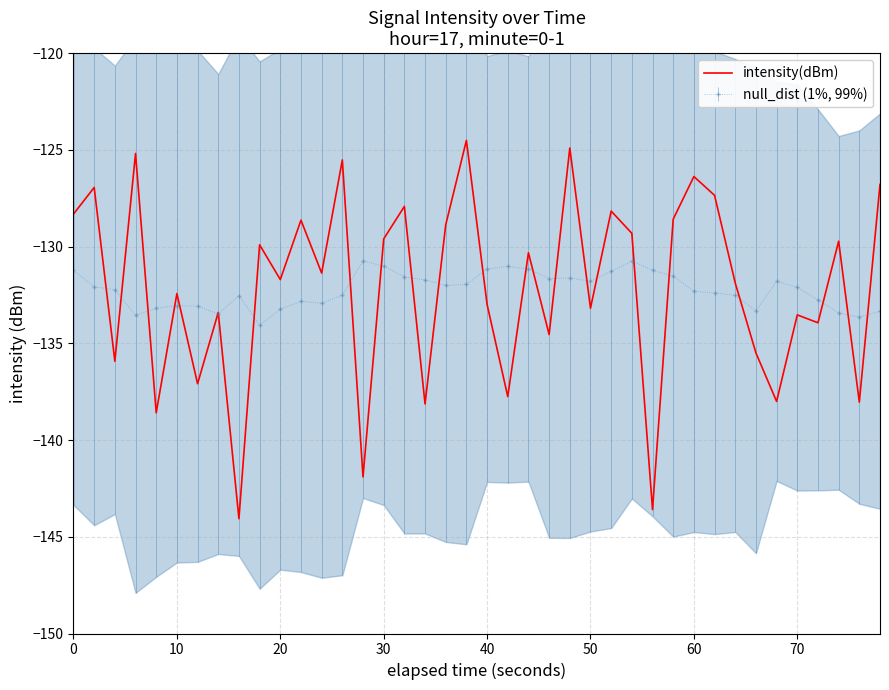

What value does the intensity(dBm) series have at 60?

-126.4